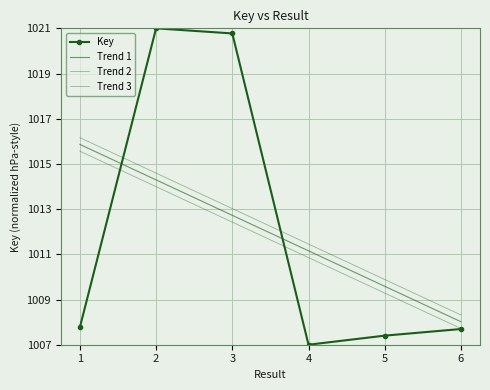

Where do Key and Trend 3 first cross each other?

1 and 2